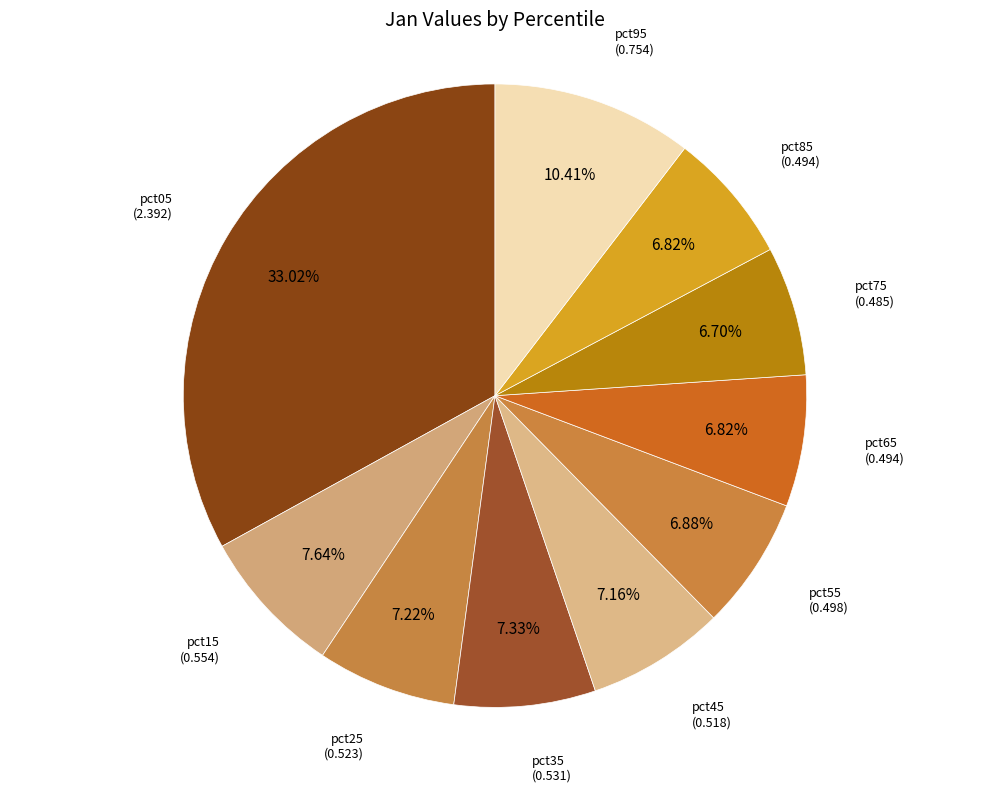

Does any single category account for the majority?

No